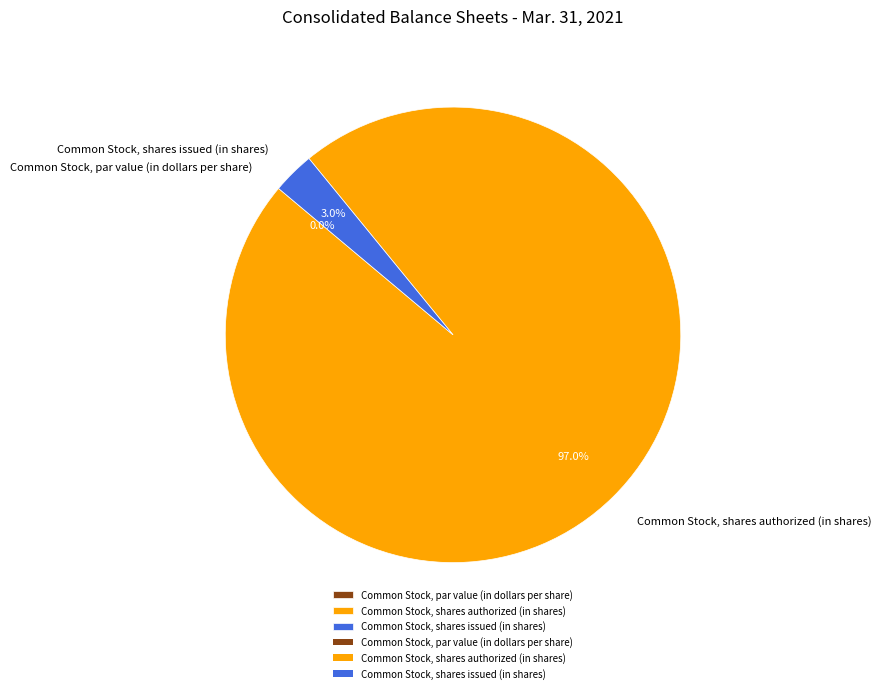

Does Common Stock, shares authorized (in shares) account for over 50% of the chart?

Yes